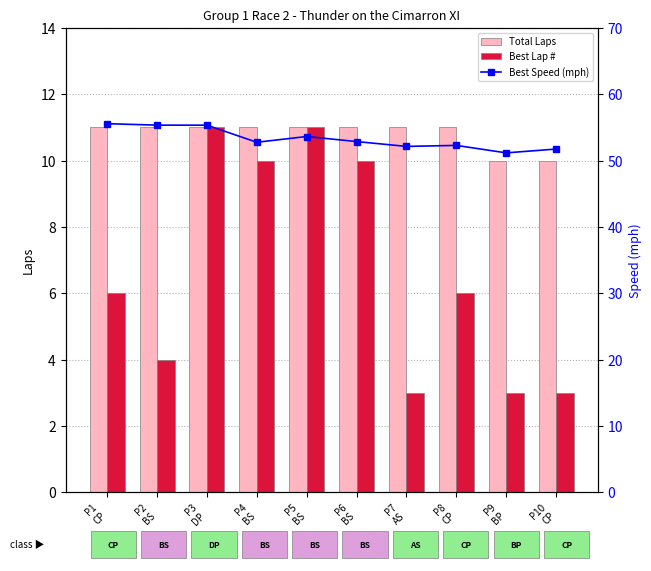

What is the spread (max minus min) of values at P3
DP?

44.3